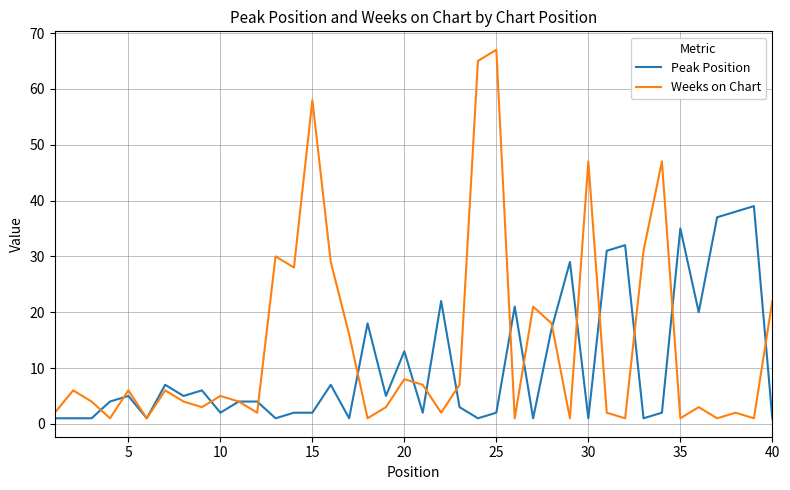

Which series has the widest spread of values?

Weeks on Chart